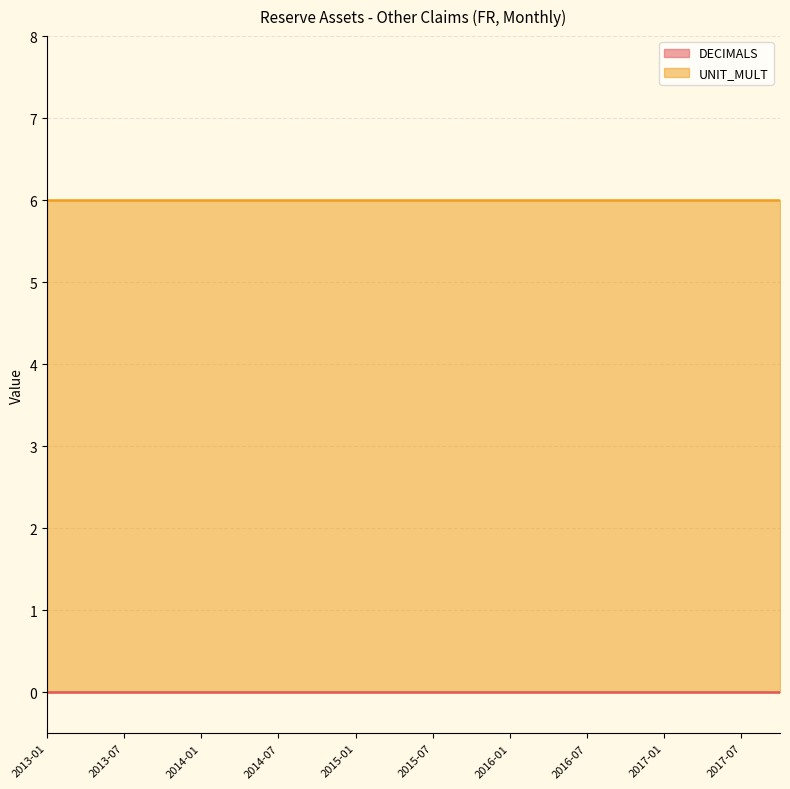

What is the difference between the highest and lowest values at 2014-01?

6